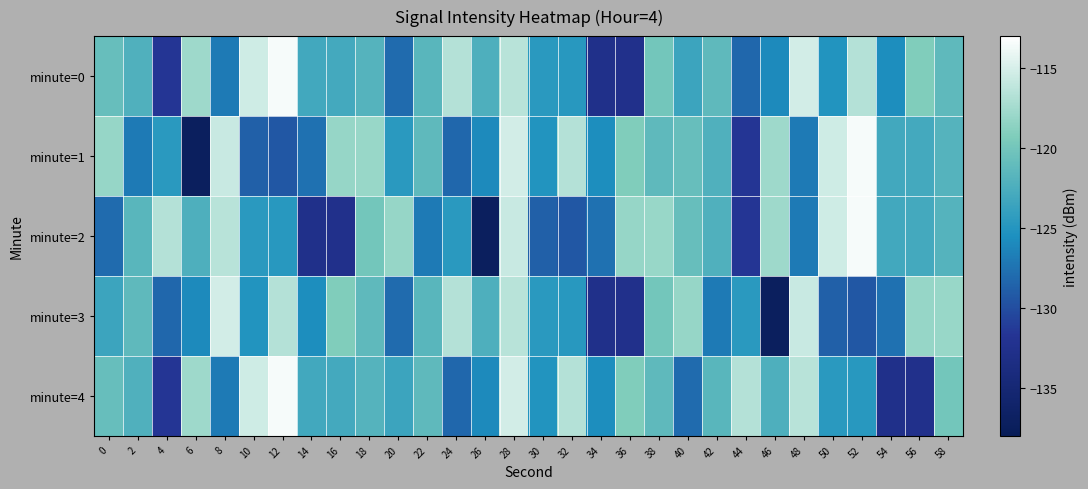

Which label corresponds to the largest value in the chart?

12